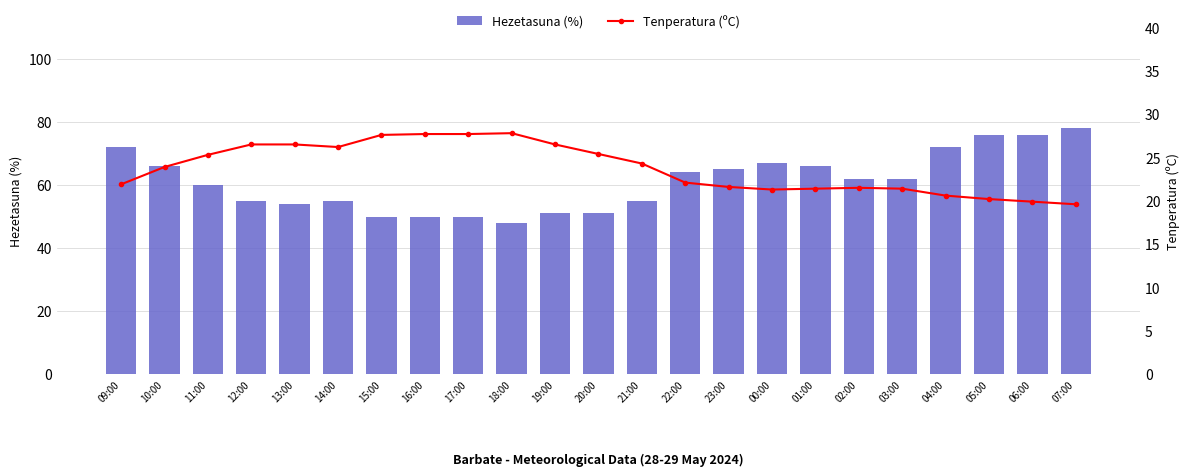

How many values in the Tenperatura (ºC) series exceed 23?

12